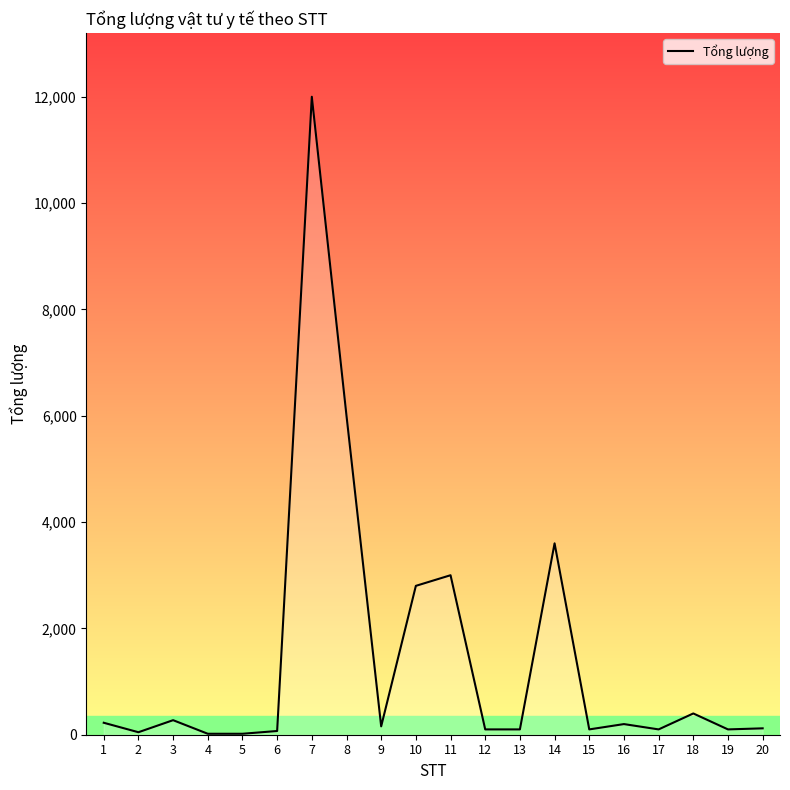

Is it true that the value at 14 is 6146.0?

False